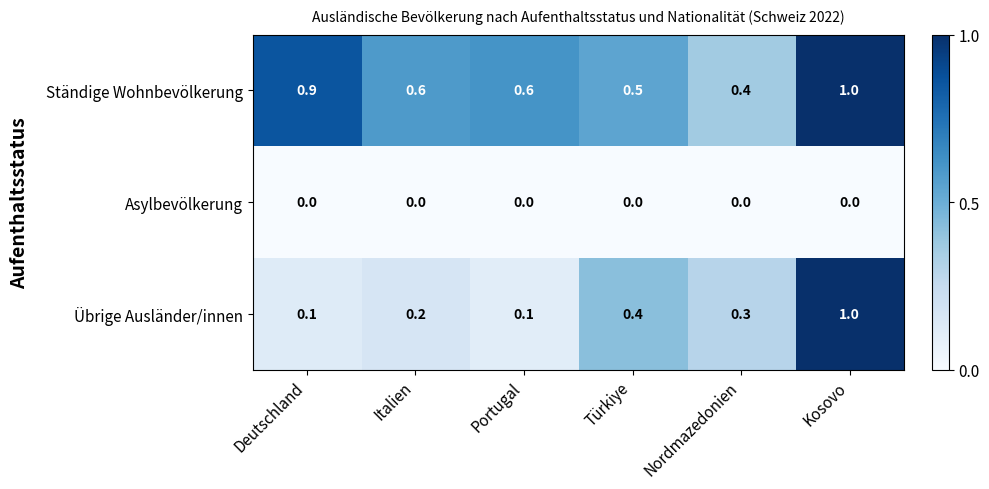

Reading right to left, extract all data points from this chart.

Ständige Wohnbevölkerung: Kosovo=1.0	Nordmazedonien=0.4	Türkiye=0.5	Portugal=0.6	Italien=0.6	Deutschland=0.9
Asylbevölkerung: Kosovo=0.0	Nordmazedonien=0.0	Türkiye=0.0	Portugal=0.0	Italien=0.0	Deutschland=0.0
Übrige Ausländer/innen: Kosovo=1.0	Nordmazedonien=0.3	Türkiye=0.4	Portugal=0.1	Italien=0.2	Deutschland=0.1